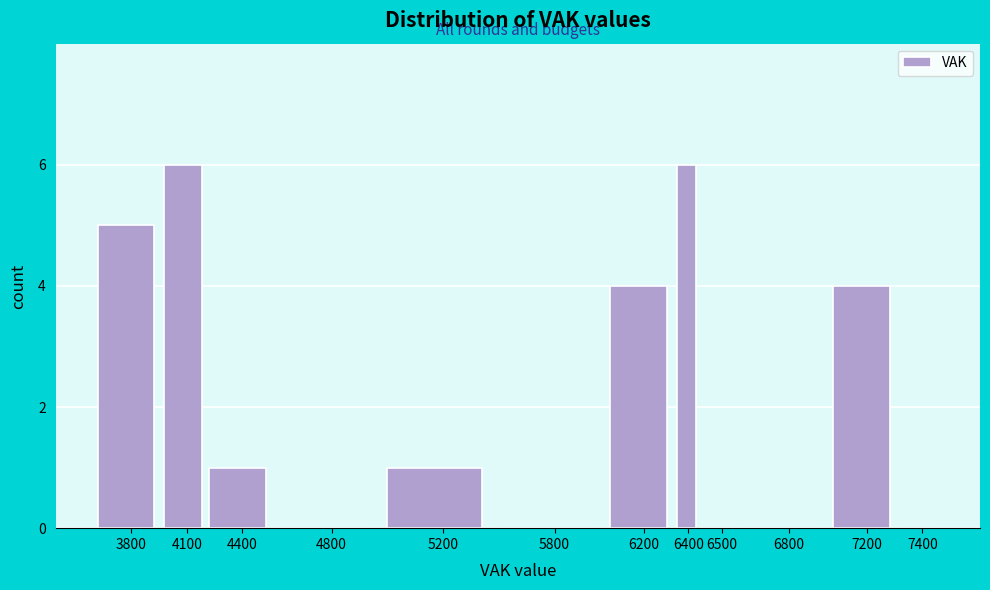

Reading left to right, list all the values displayed in this chart.

3800=5	4100=6	4400=1	4800=0	5200=1	5800=0	6200=4	6400=6	6500=0	6800=0	7200=4	7400=0